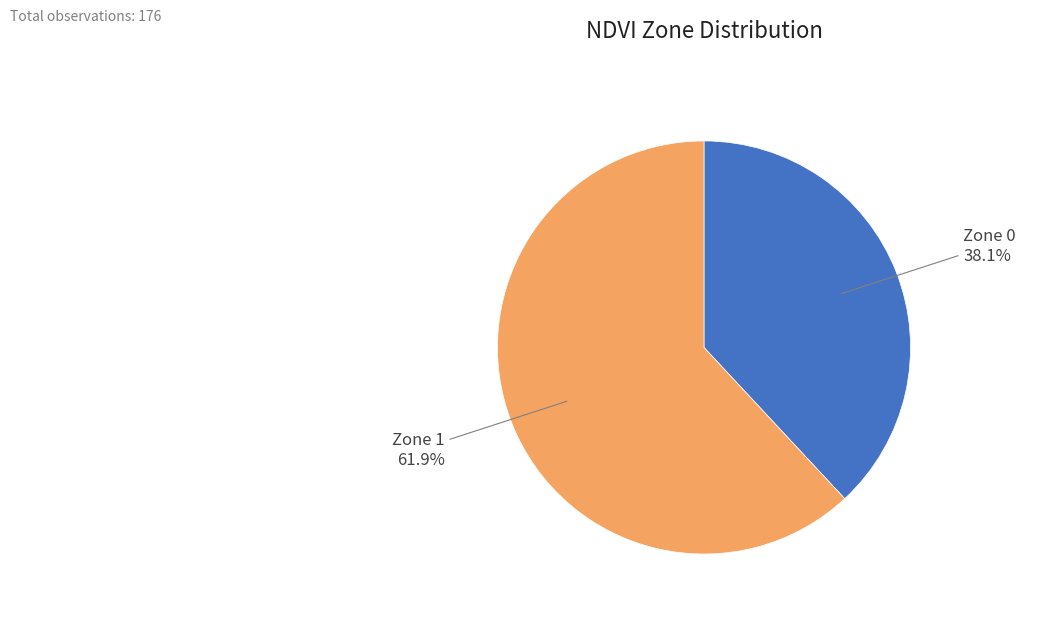

Is there a majority slice in this chart?

Yes